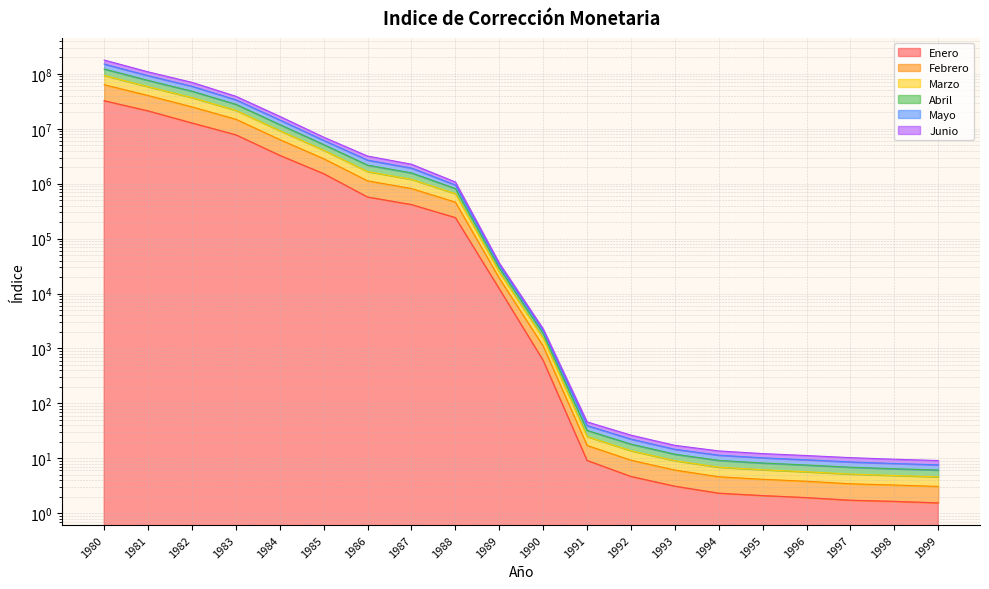

Is it true that Abril equals 151343031.1 at 1980?

True